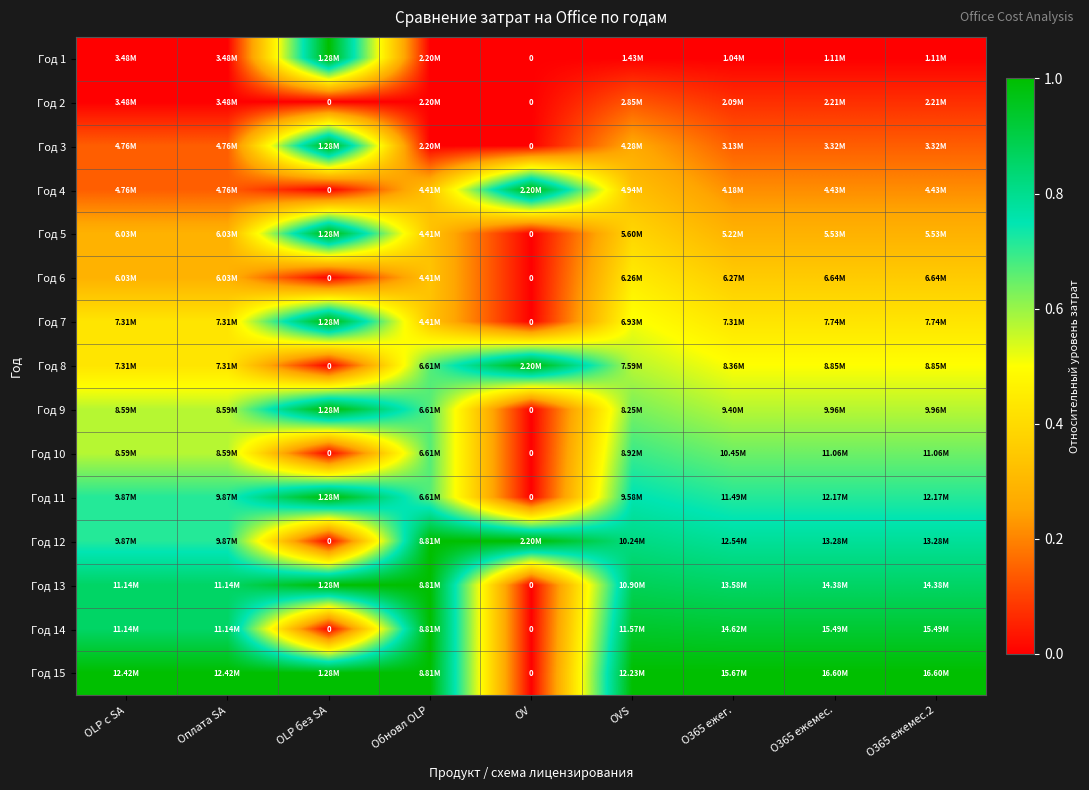

At O365 ежемес.2, list the series in order from largest to smallest.

Год 15, Год 14, Год 13, Год 12, Год 11, Год 10, Год 9, Год 8, Год 7, Год 6, Год 5, Год 4, Год 3, Год 2, Год 1